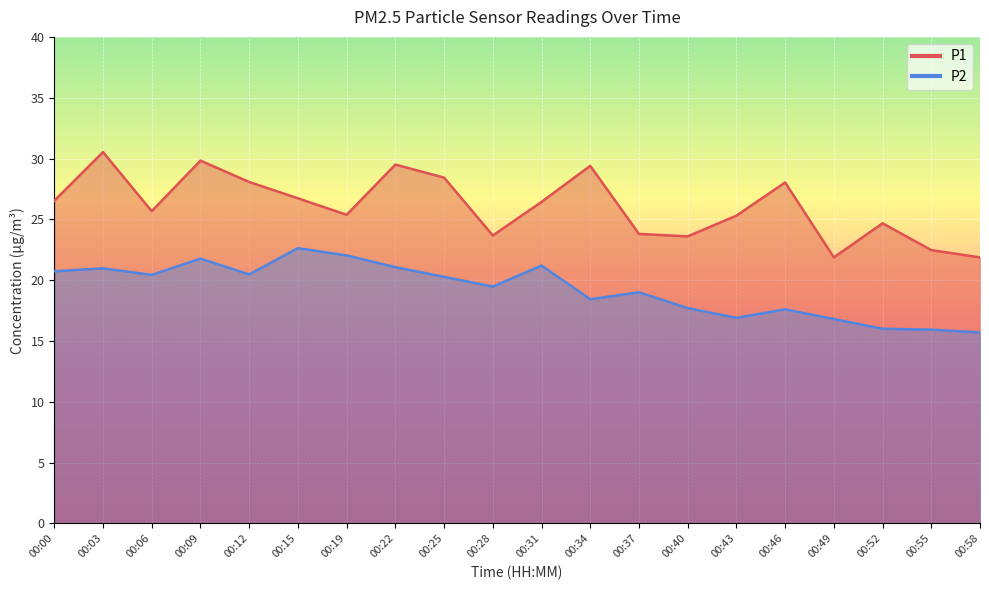

Rank the series by their maximum value, from lowest to highest.

P2, P1